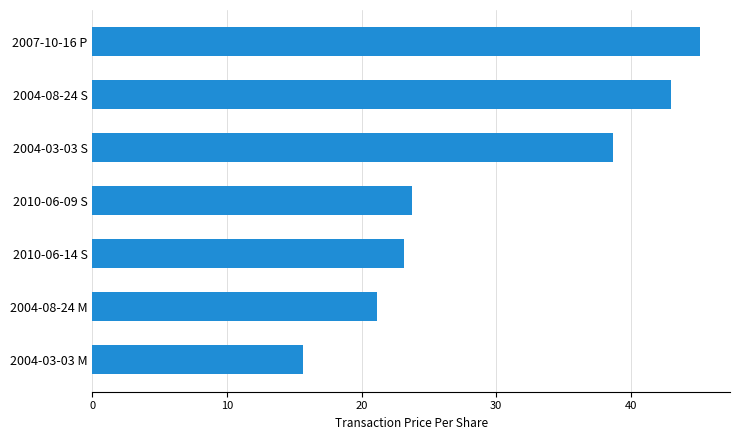

Is it true that the value at 2004-03-03 S is 19.0?

False